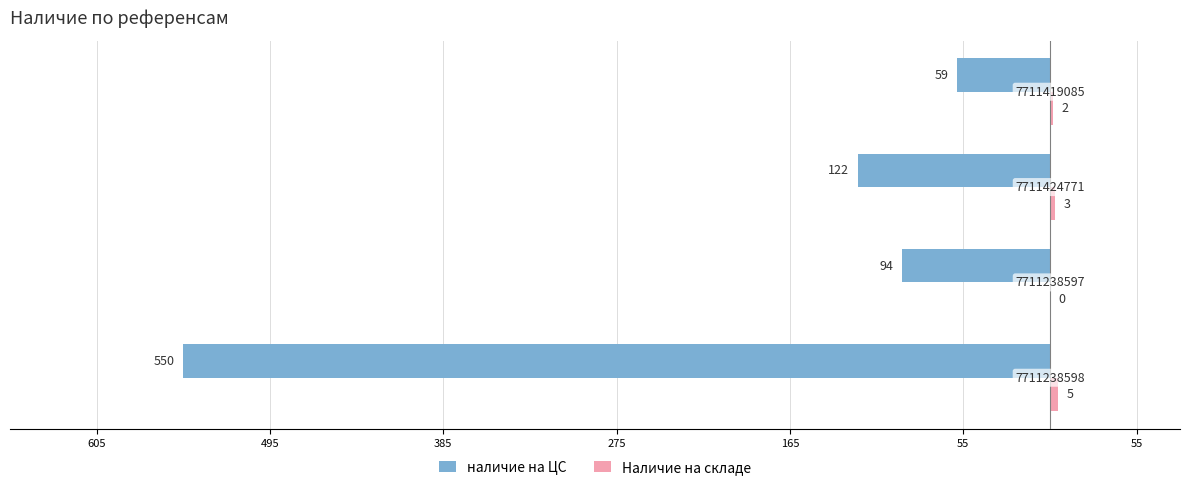

Are the bars grouped side by side (vs. stacked)?

Yes